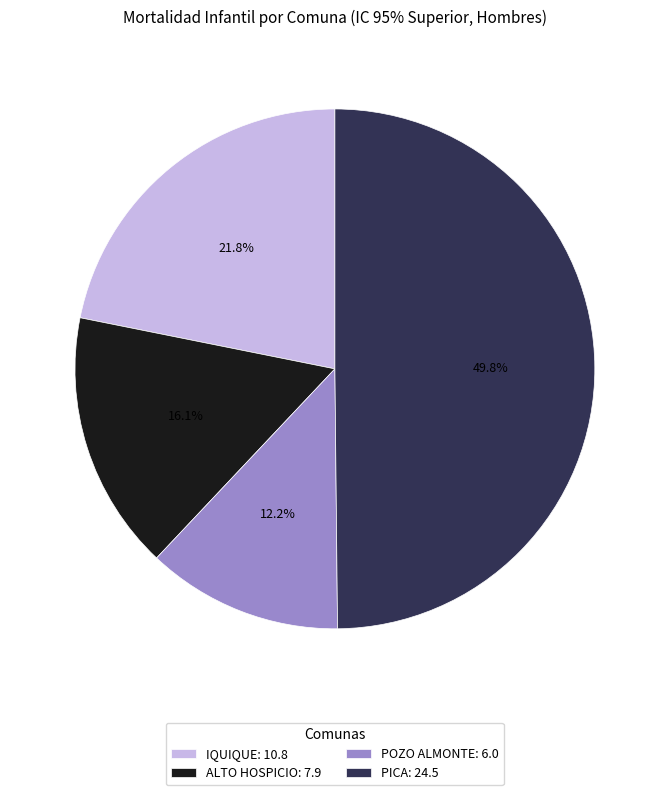

Between PICA: 24.5 and POZO ALMONTE: 6.0, which is larger?

PICA: 24.5